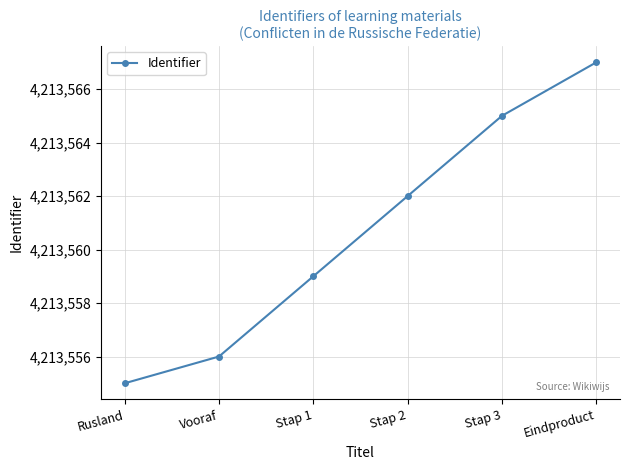

Is this an area chart (filled region under the line)?

No